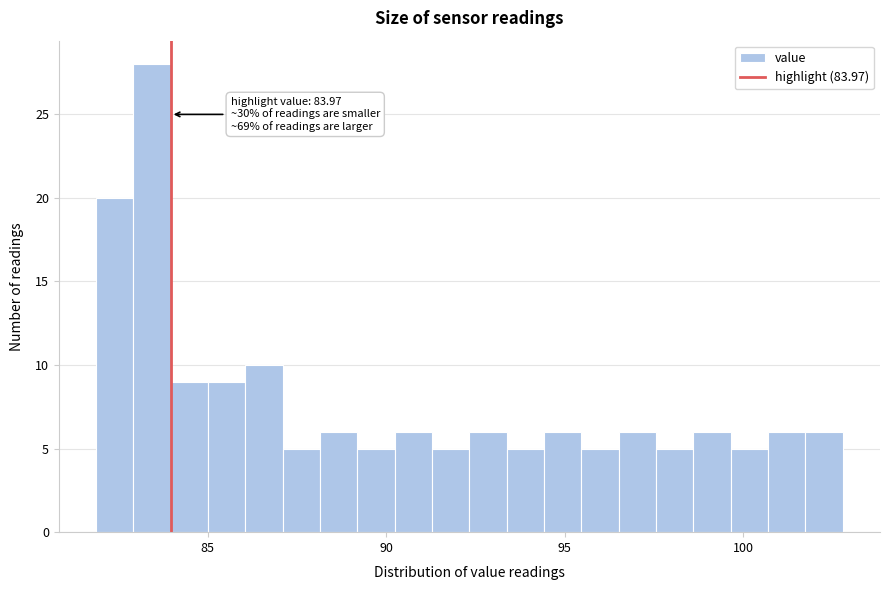

Read against the x-axis, roughly where is the centre of the tallest bar?

83.5